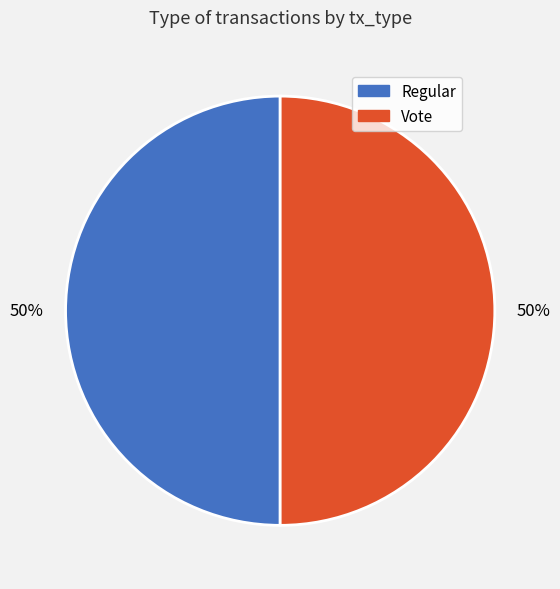

The Regular slice represents 39% of the pie. True or false?

False